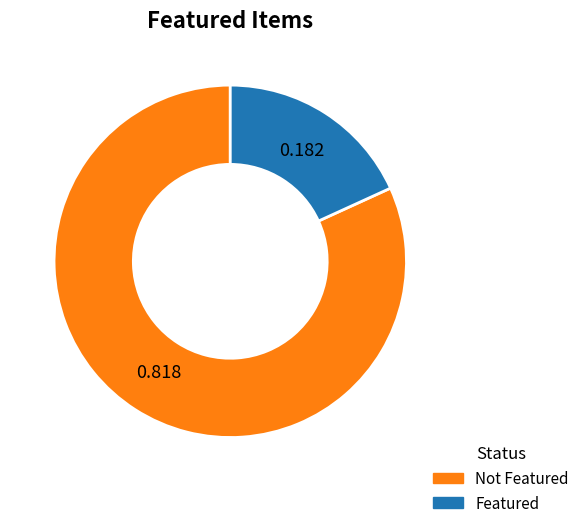

Is there any slice that represents more than half of the pie?

Yes